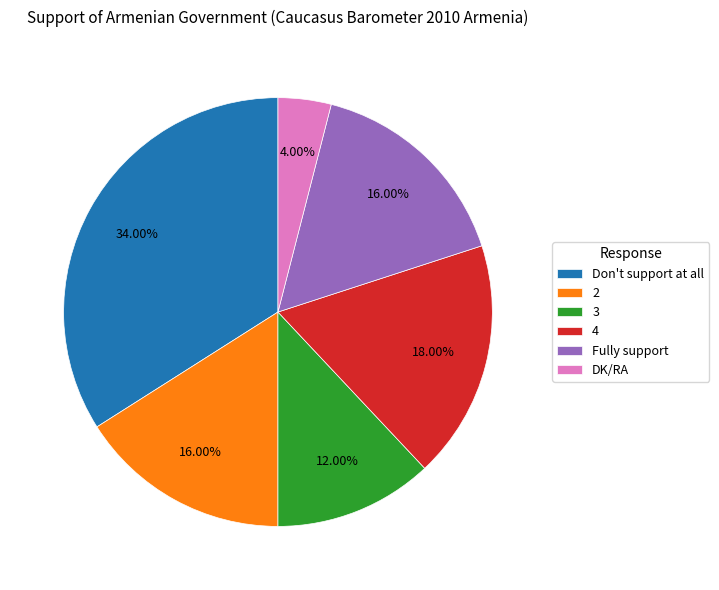

What is the total percentage of 4 and Fully support?

34.0%